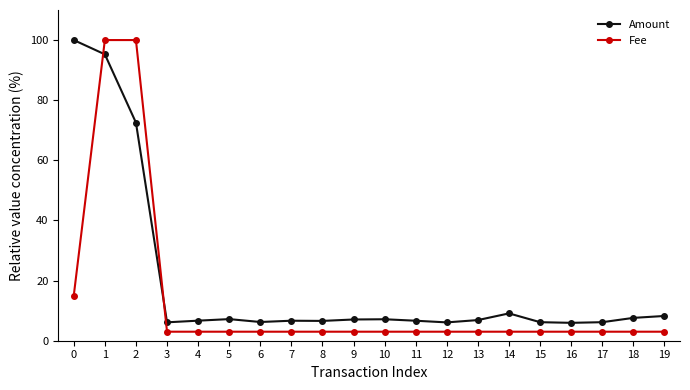

What is the lowest value of the Amount series?

5.9